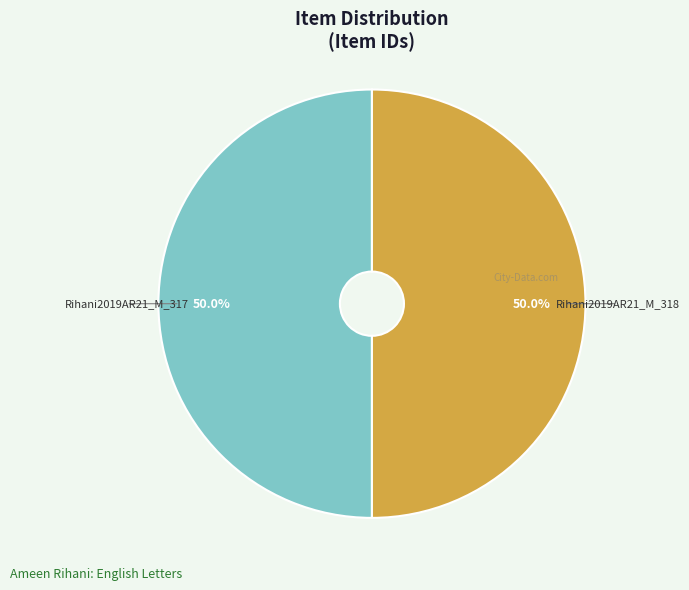

What is the ratio of the value at Rihani2019AR21_M_317 to the value at Rihani2019AR21_M_318?

1.0